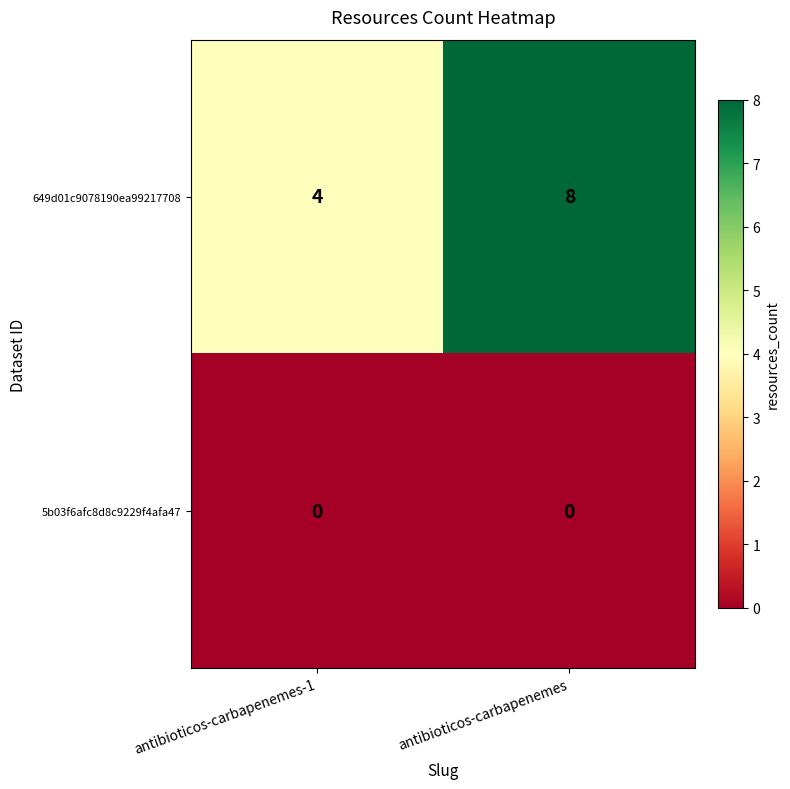

Which series has the widest spread of values?

649d01c9078190ea99217708